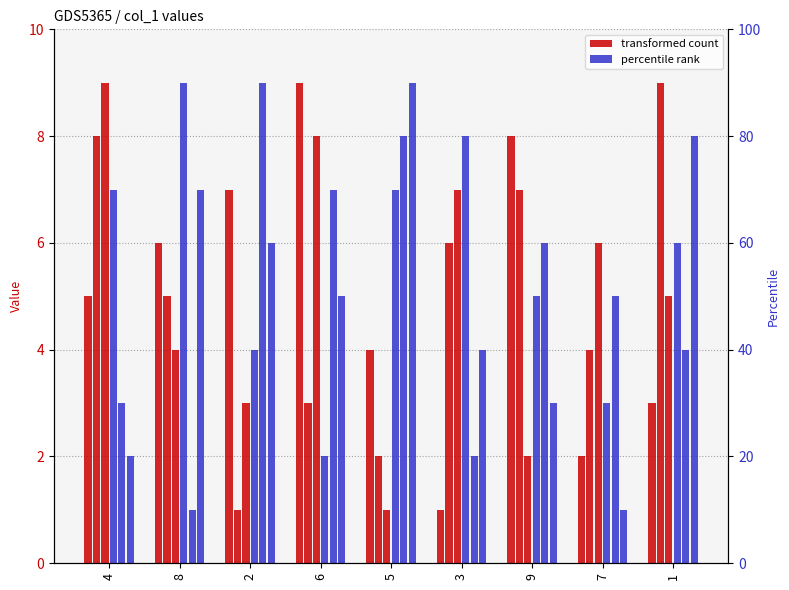

What is the value of the percentile rank bar at the 5th from the left?

7